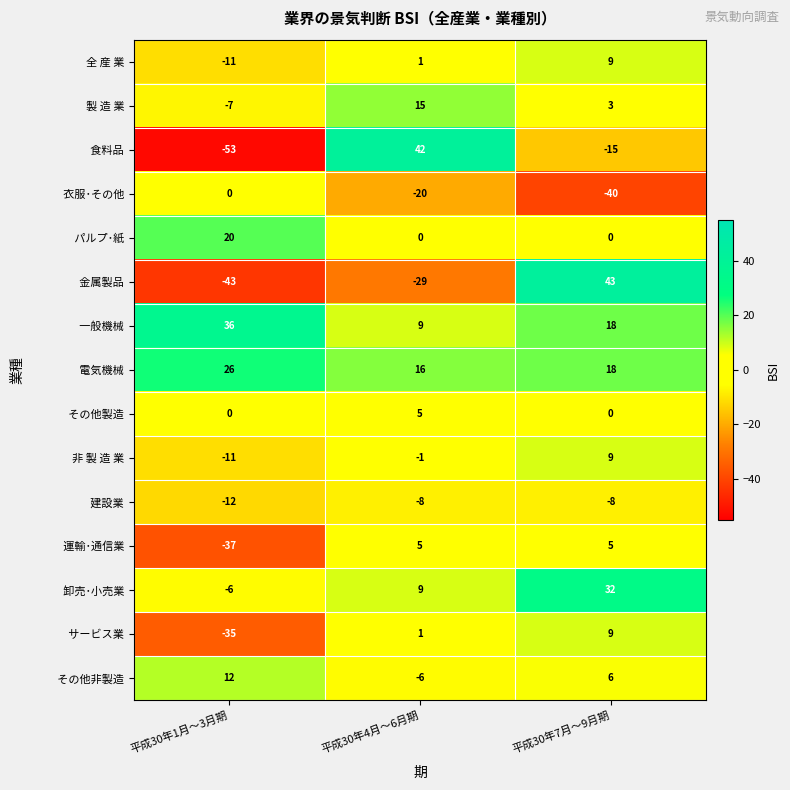

At how many categories does at least one series exceed 0?

3